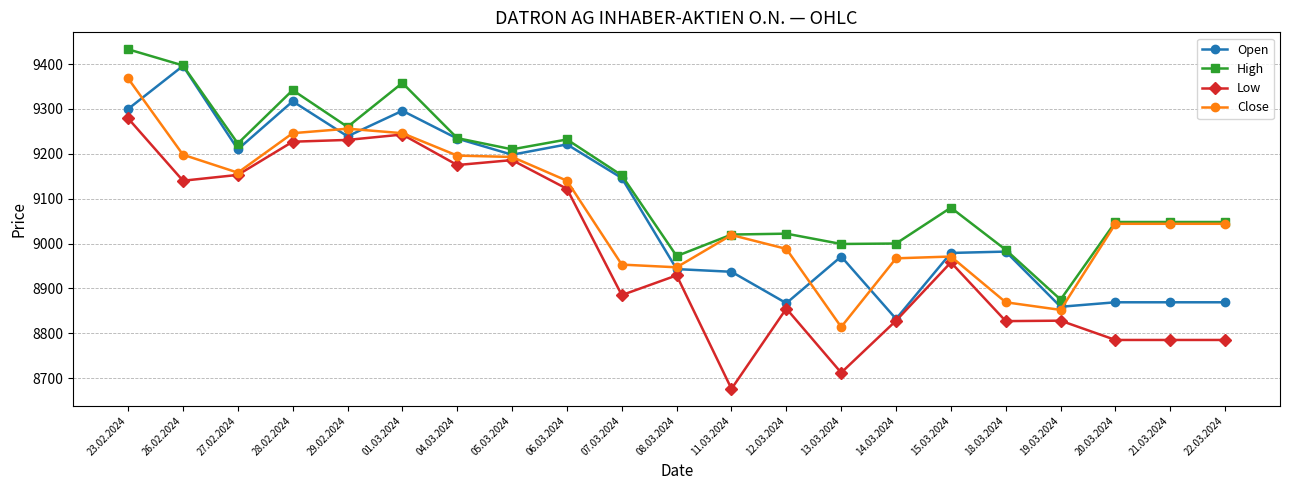

True or false: Low has a value of 8785 at 22.03.2024.

True